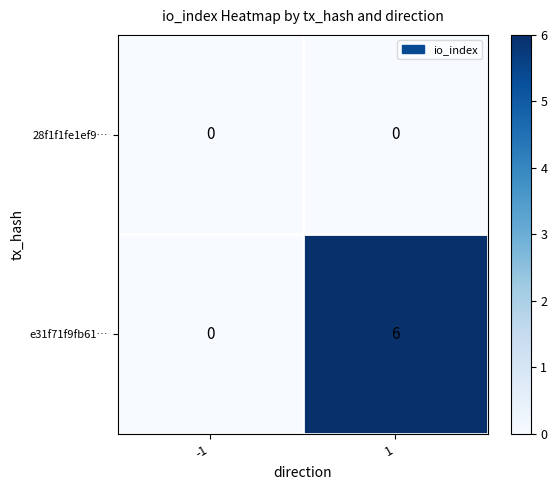

Rank the series by their average value, from lowest to highest.

28f1f1fe1ef9…, e31f71f9fb61…